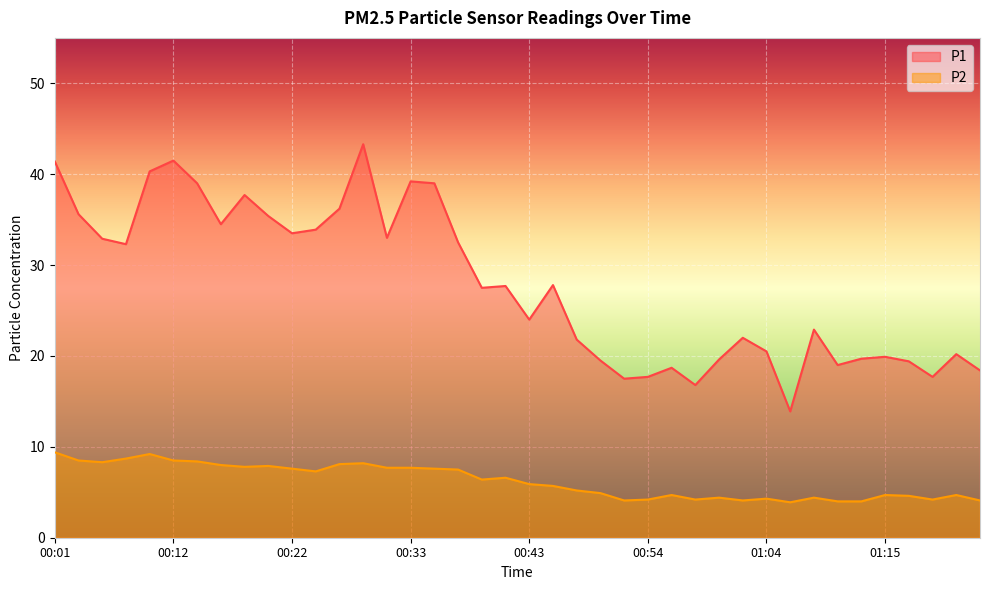

What value does the P2 series have at 00:14?

8.4